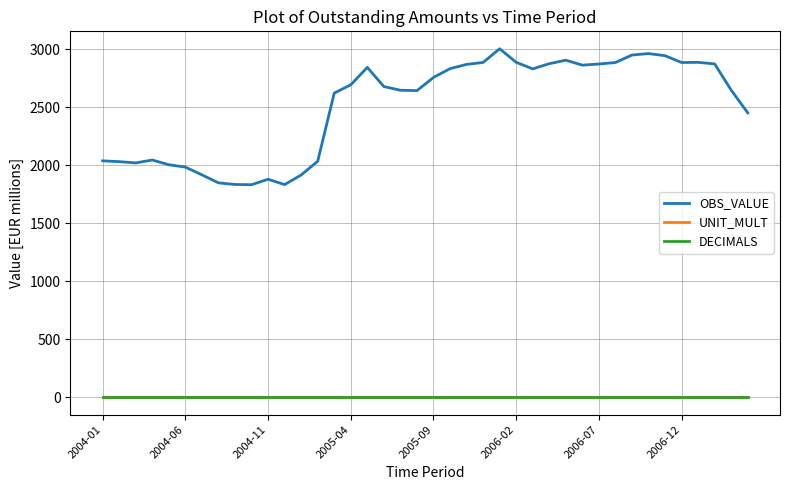

What is the sum of all UNIT_MULT values?

240.0